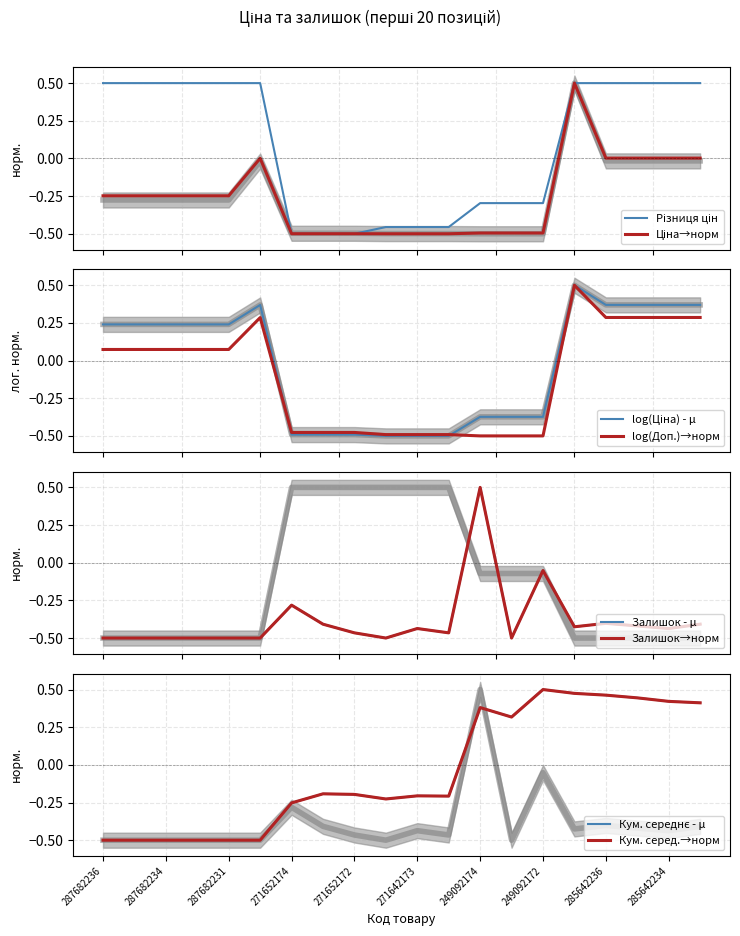

True or false: Ціна has more than 2 interior local peaks.

False